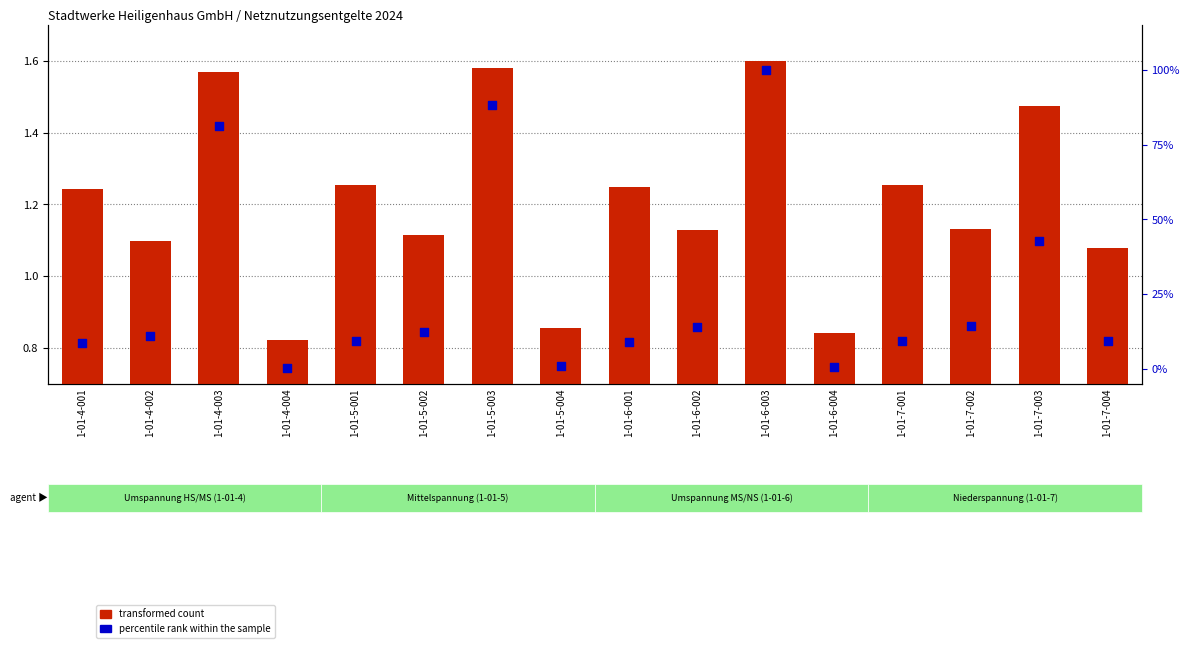

Which series has the widest spread of Y values?

percentile rank within the sample